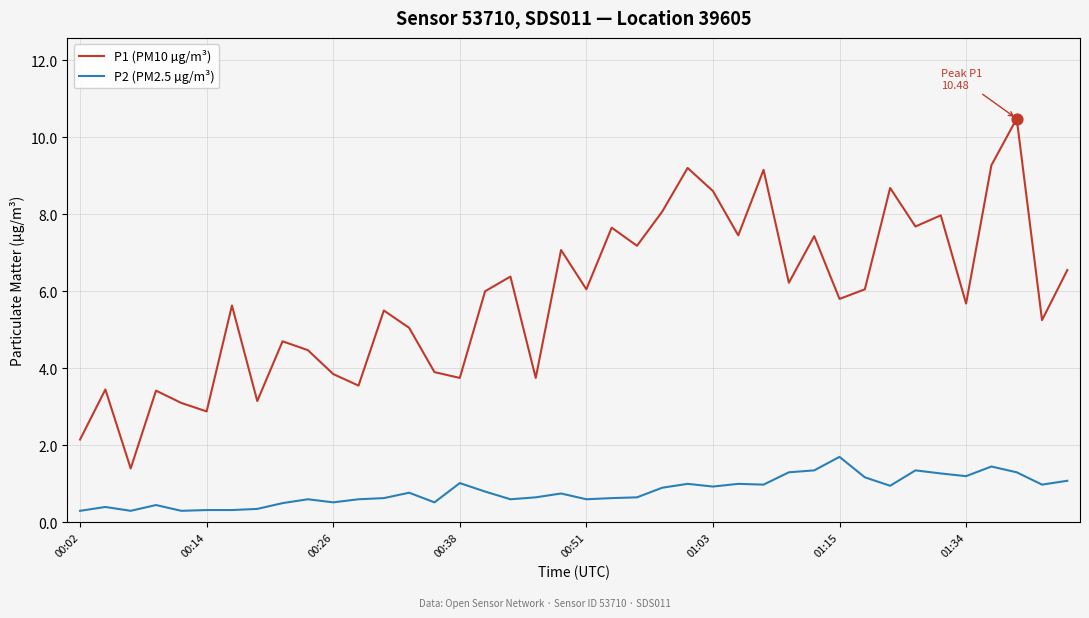

Which series has the largest total across all categories?

P1 (PM10 µg/m³)